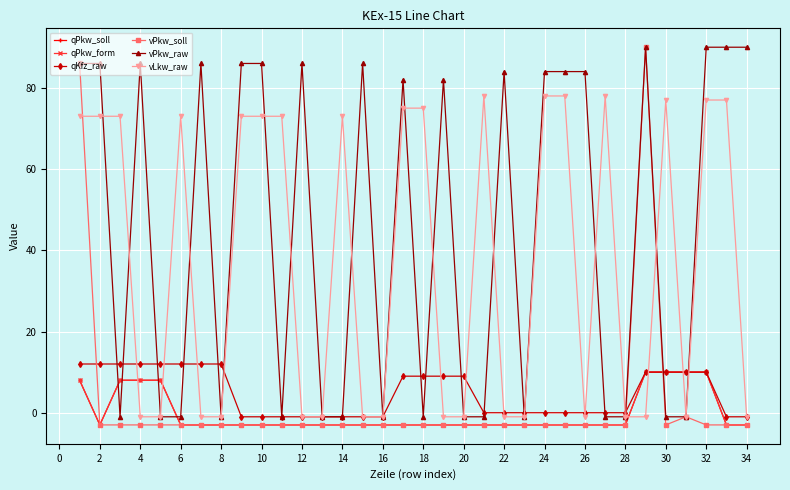

Does the chart have visible grid lines?

Yes